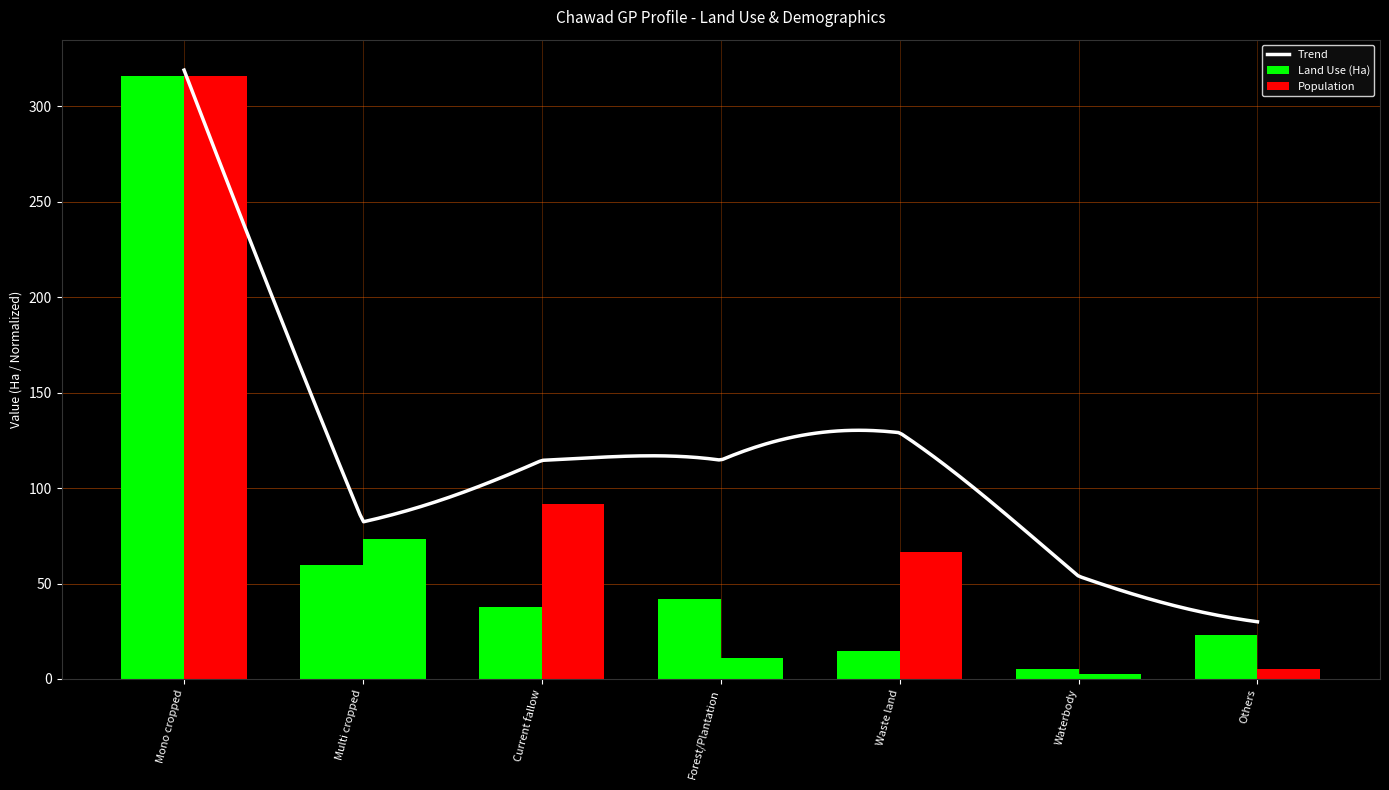

How many values in the Population series exceed 66?

4